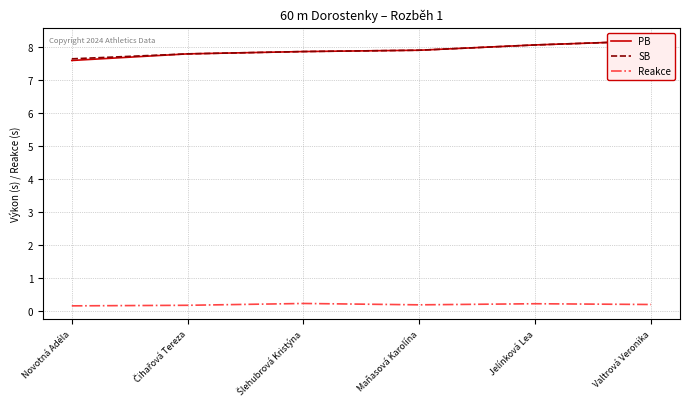

Which has a higher value, Šlehubrová Kristýna or Maňasová Karolína?

Maňasová Karolína